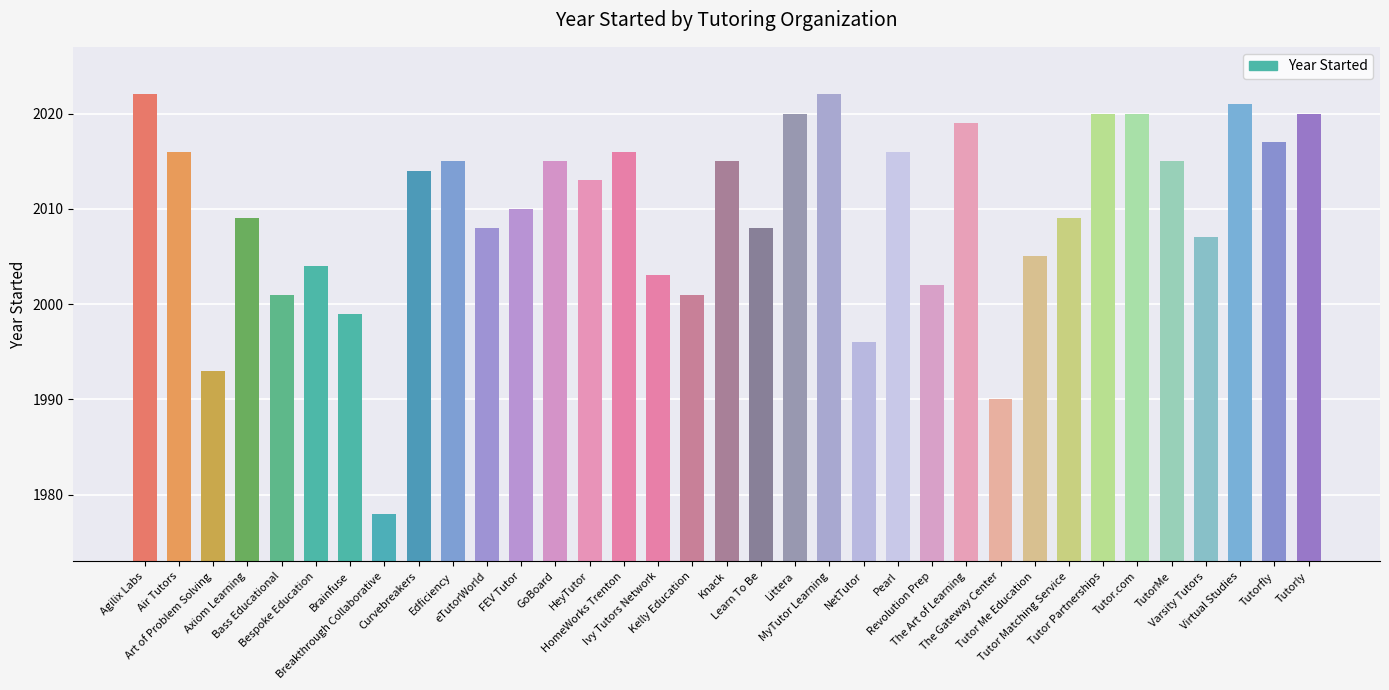

Are the bars horizontal?

No